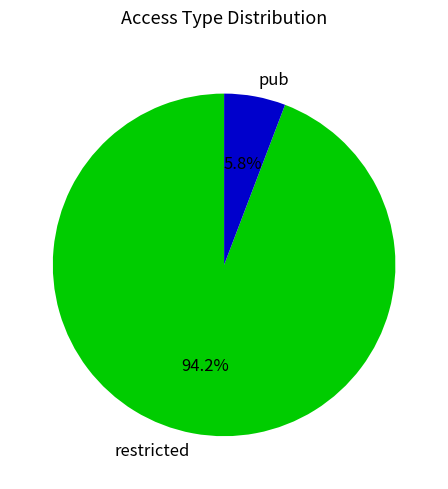

Which category has the biggest portion of the pie?

restricted